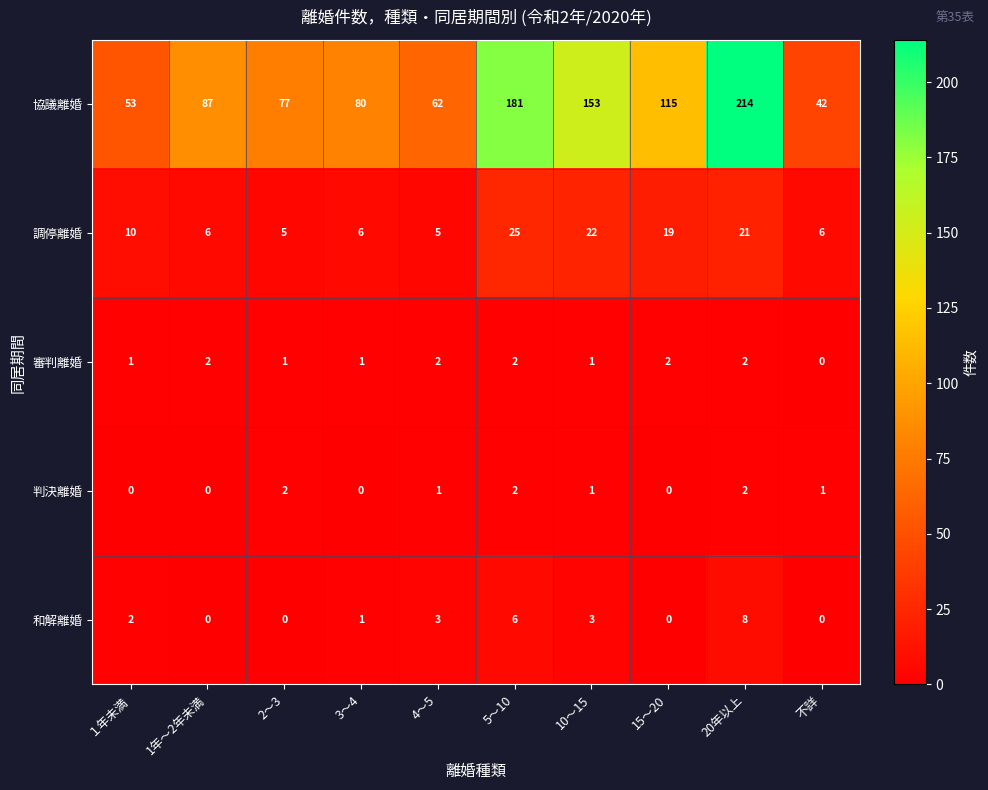

At １年未満, list the series in order from largest to smallest.

協議離婚, 調停離婚, 和解離婚, 審判離婚, 判決離婚